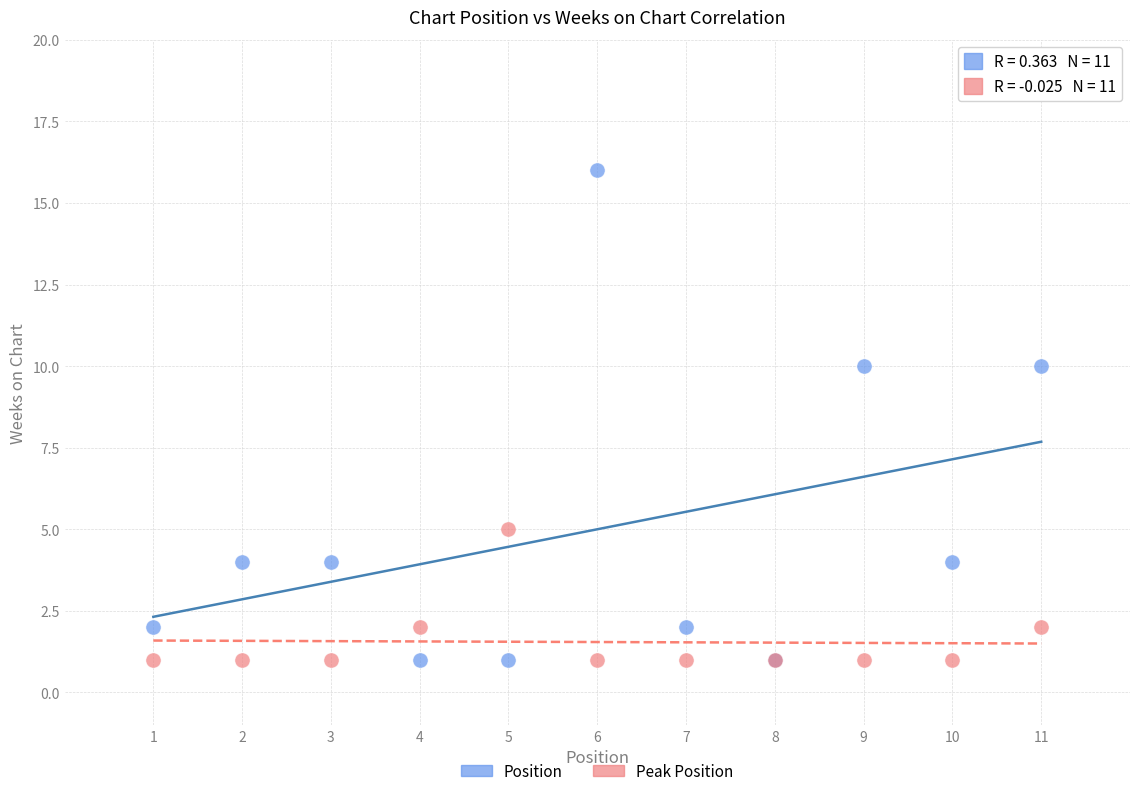

Which series has the widest spread of Y values?

Position